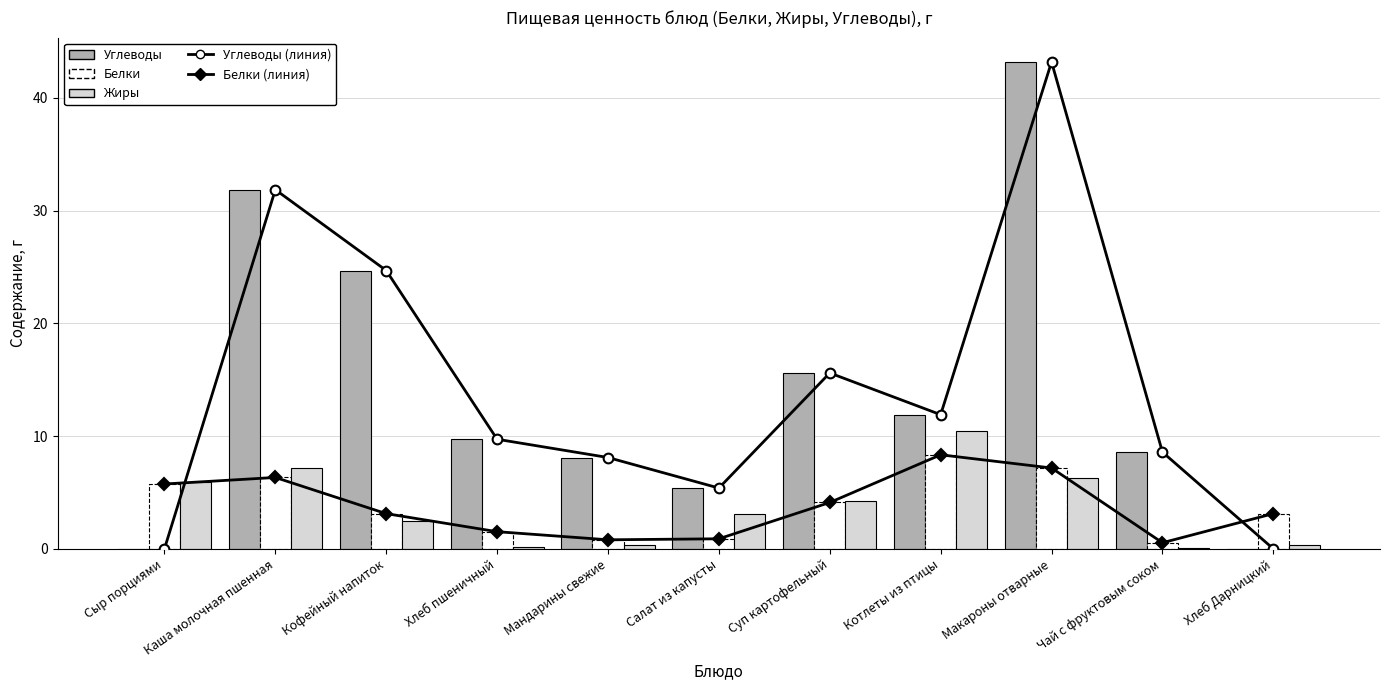

What are all the series names shown in the legend?

Углеводы (линия), Белки (линия), Углеводы, Белки, Жиры